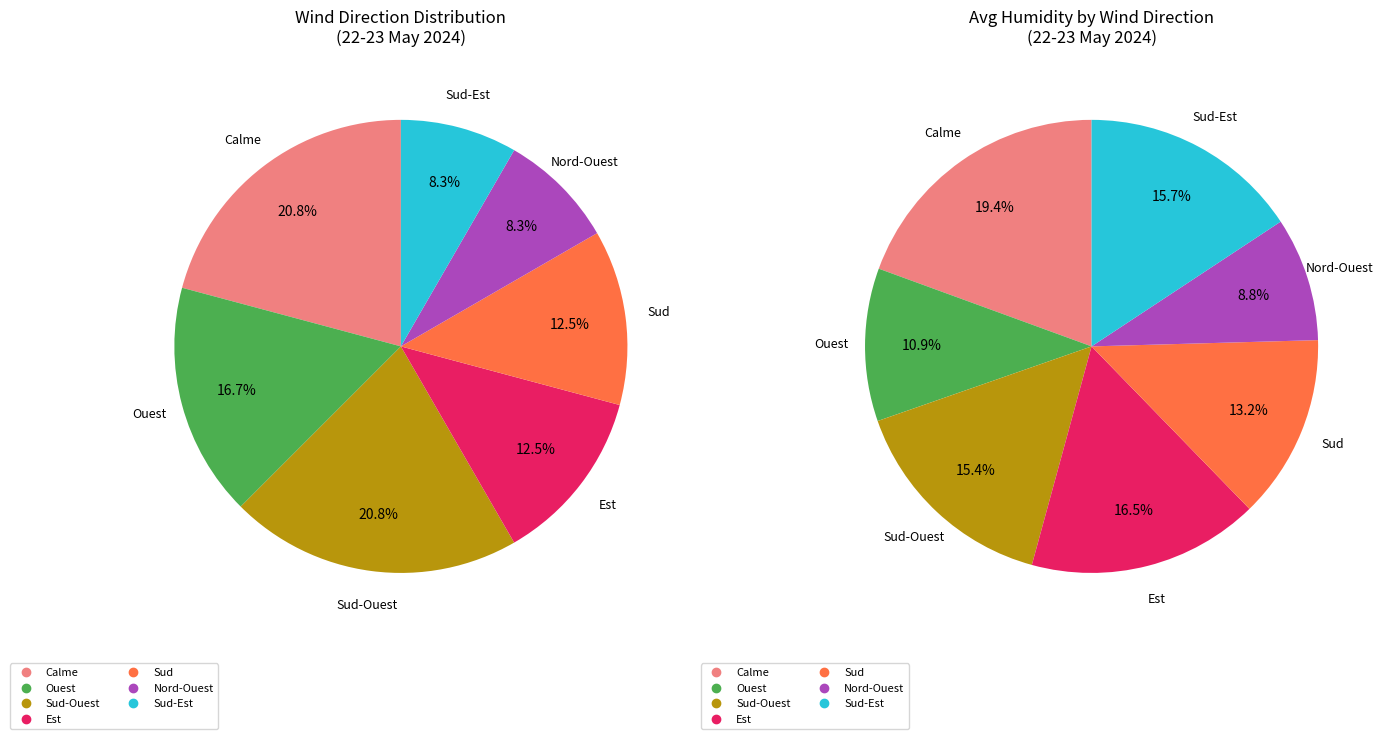

To the nearest percent, what is the combined percentage of Calme and Sud-Est?

29%